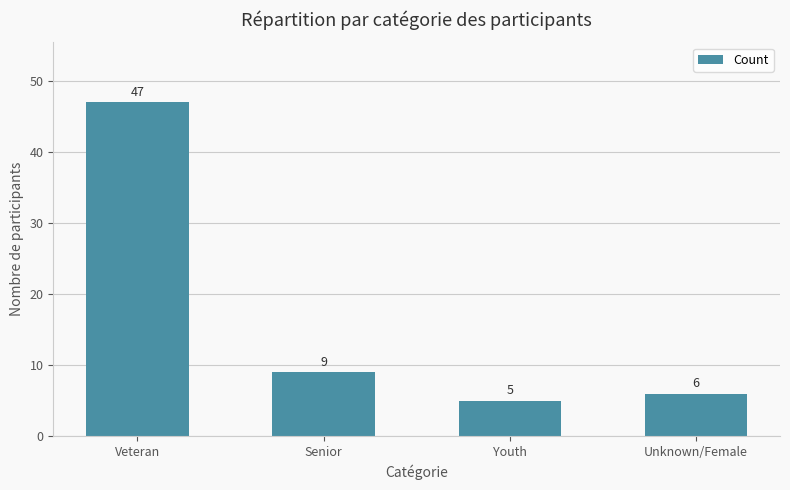

Reading left to right, transcribe all the data shown in this chart.

47	9	5	6